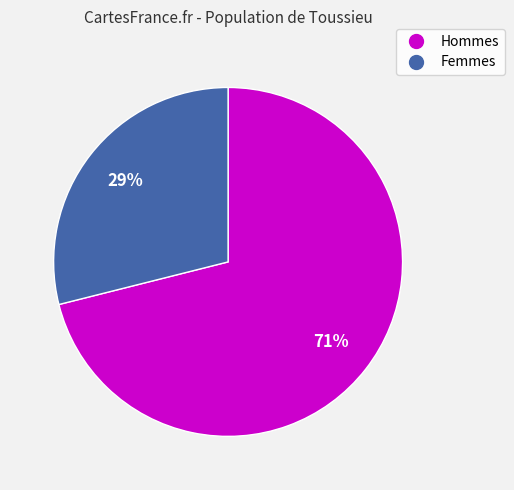

Does any single category account for the majority?

Yes